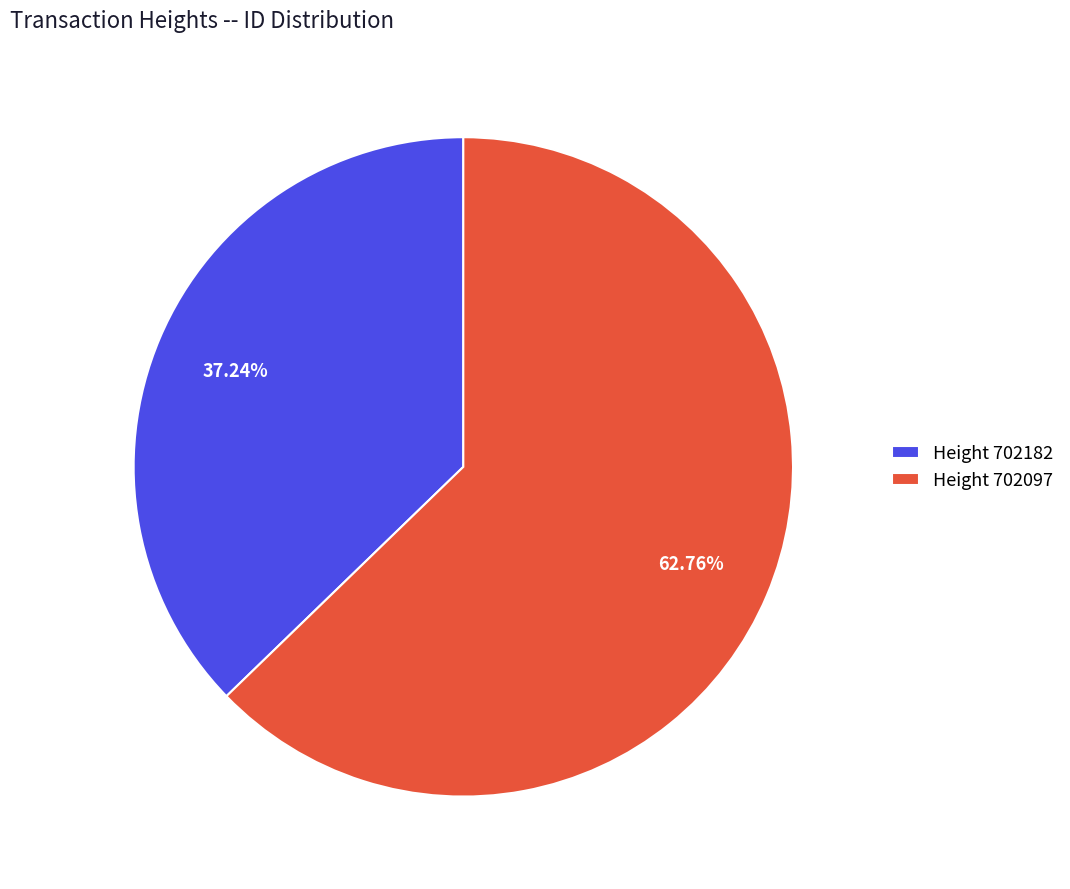

Which slice is the largest?

Height 702097